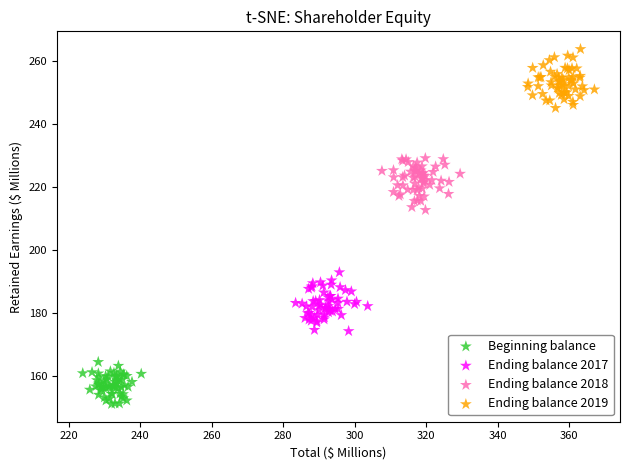

Which series reaches the maximum Y coordinate?

Ending balance 2019